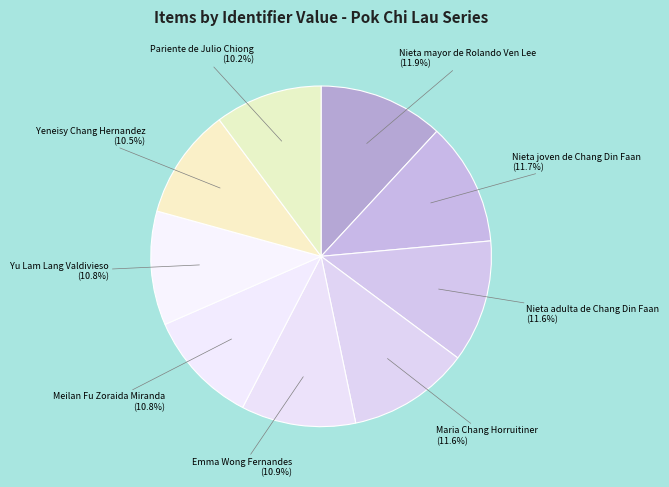

Is it true that Nieta adulta de Chang Din Faan is 12% of the pie?

True